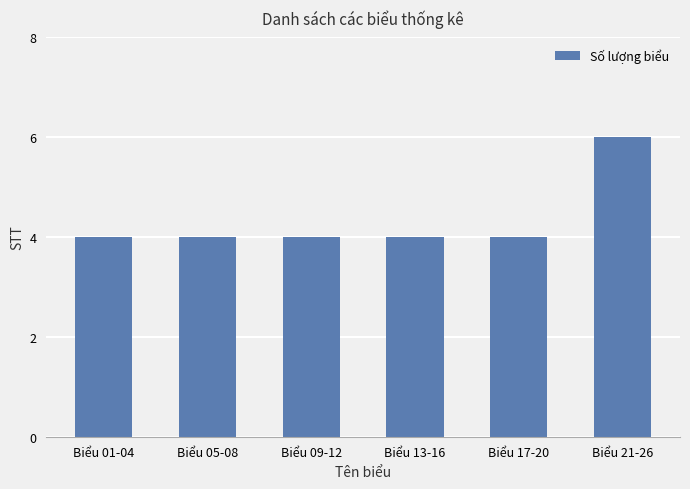

What is the label of the 3rd bar from the left?

Biểu 09-12